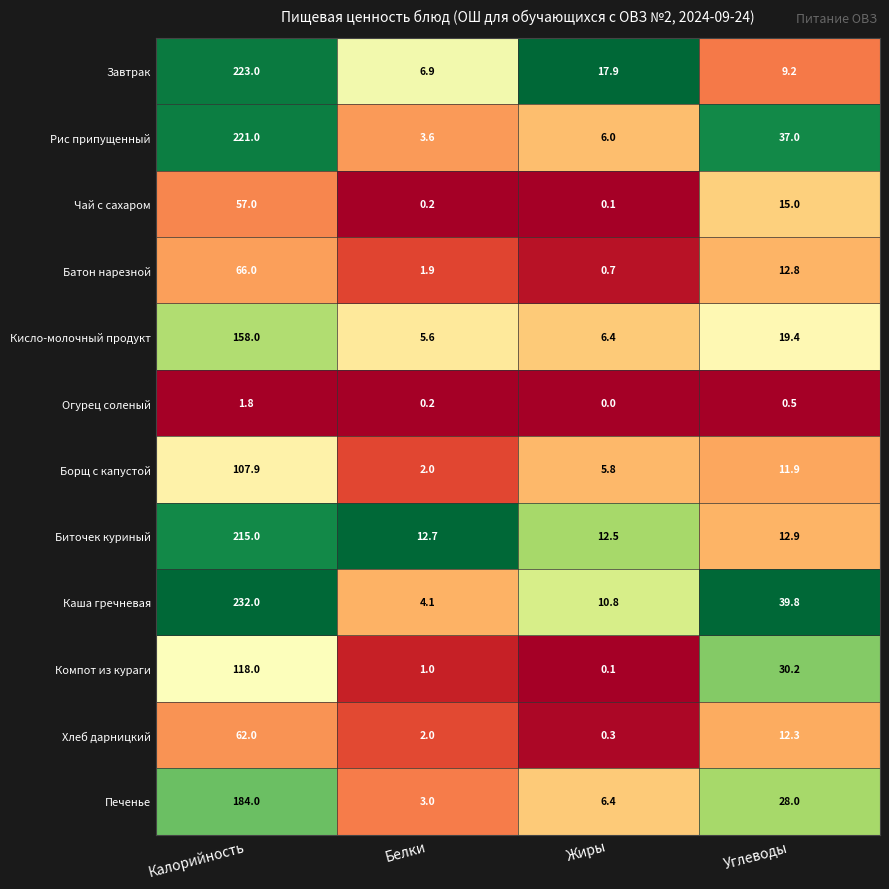

The Печенье series shows 28.0 at Углеводы. True or false?

True